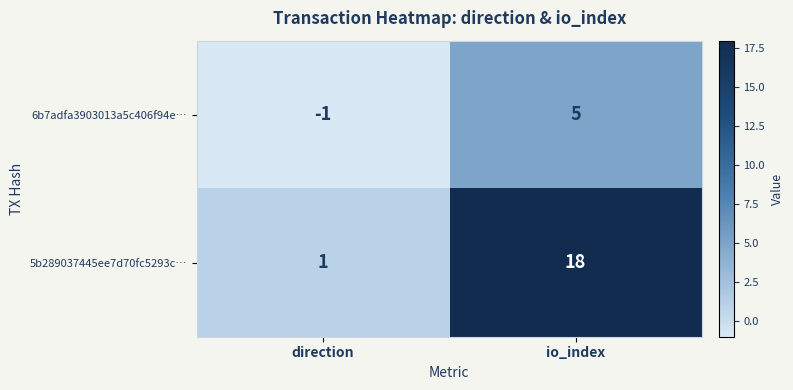

At which category does the chart reach its peak across all series?

io_index